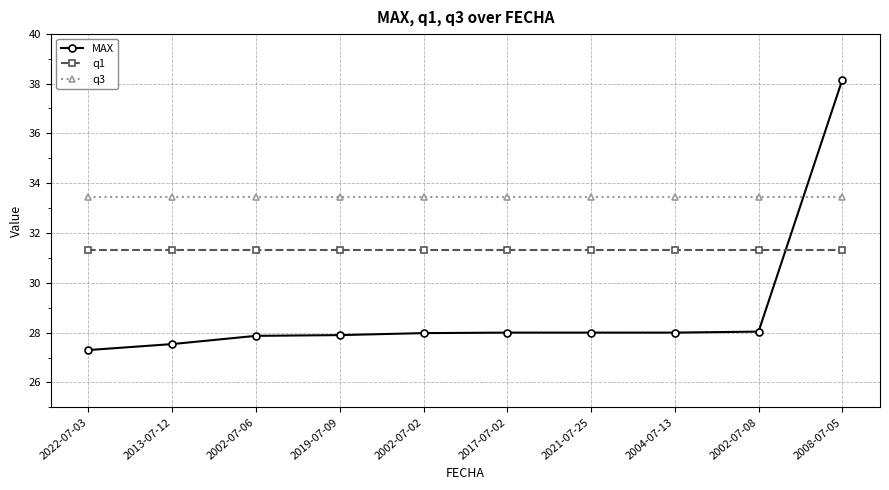

At which category is the sum across all series the highest?

2008-07-05